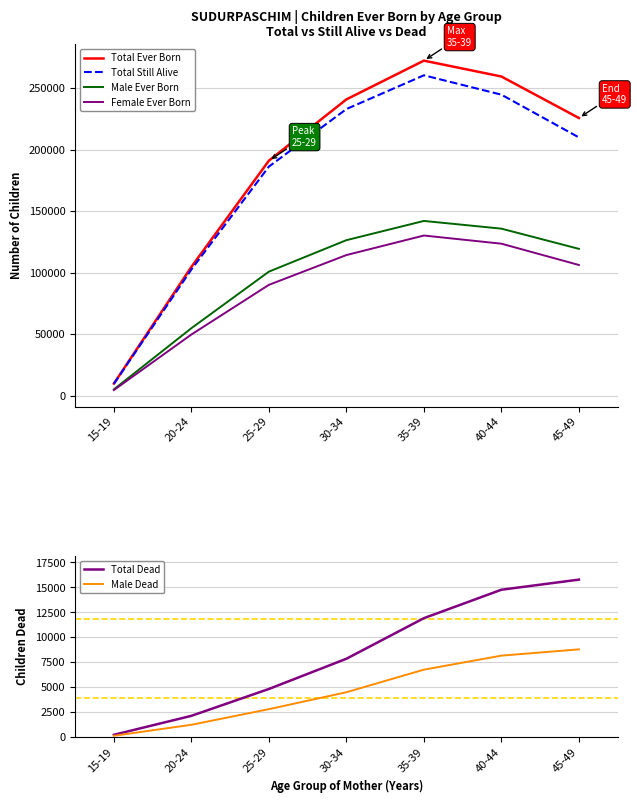

What is the total value across all series at 30-34?

727213